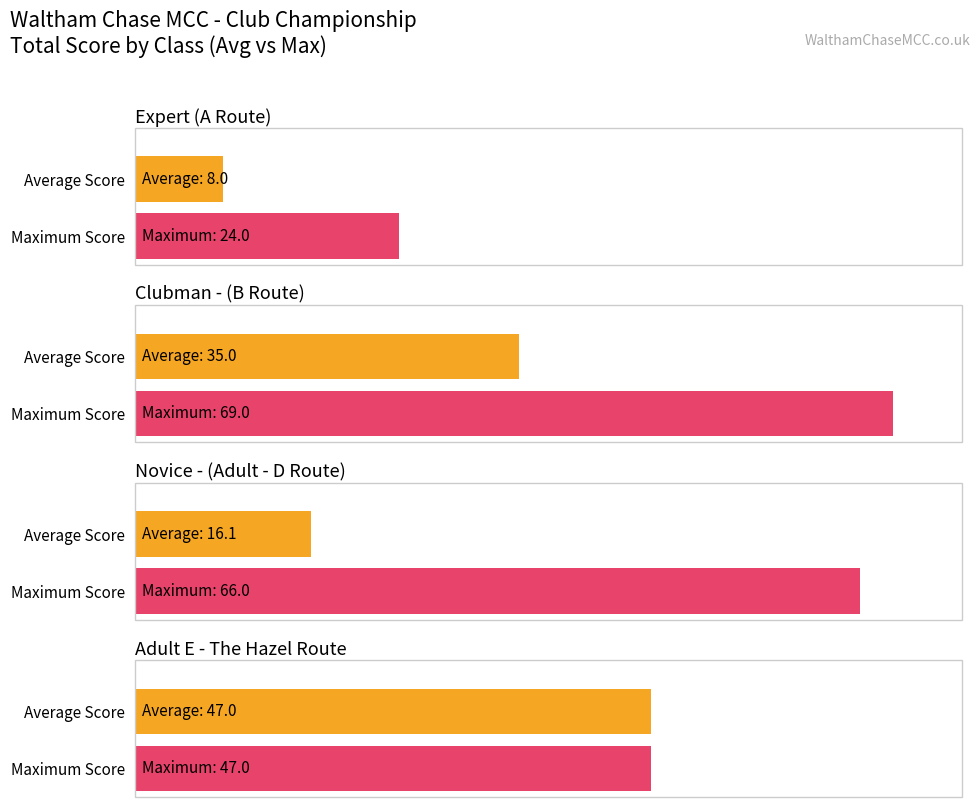

Which series has the largest total across all categories?

Maximum Score